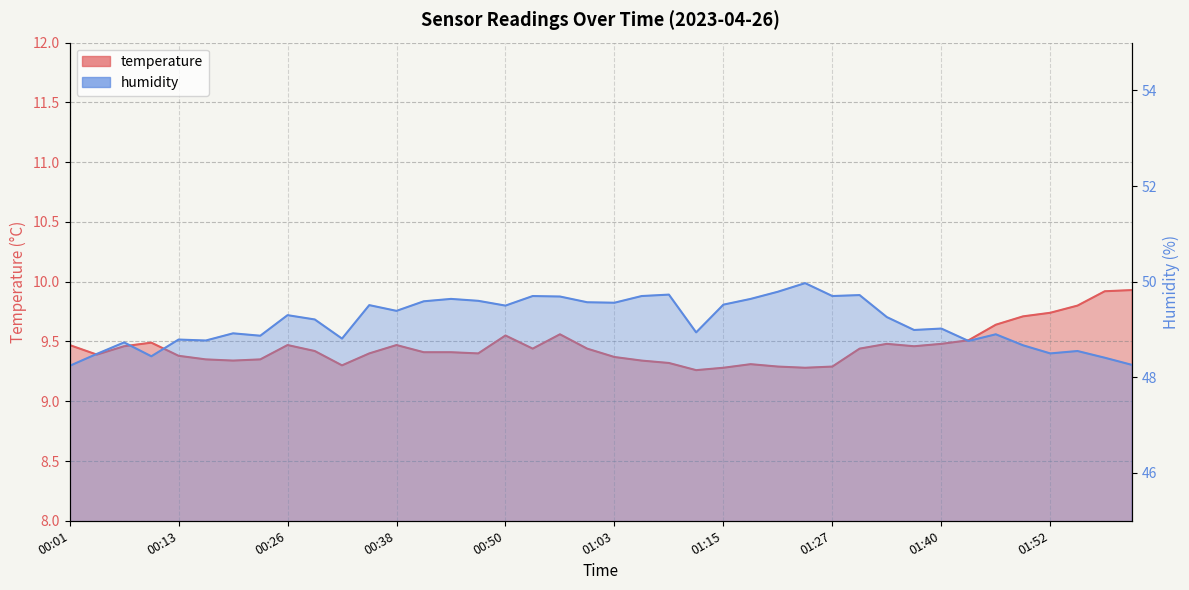

Reading right to left, list all the values displayed in this chart.

temperature: 02:01=9.9	01:58=9.9	01:55=9.8	01:52=9.7	01:49=9.7	01:46=9.6	01:43=9.5	01:40=9.5	01:37=9.5	01:34=9.5	01:30=9.4	01:27=9.3	01:24=9.3	01:21=9.3	01:18=9.3	01:15=9.3	01:12=9.3	01:09=9.3	01:06=9.3	01:03=9.4	01:00=9.4	00:56=9.6	00:53=9.4	00:50=9.6	00:47=9.4	00:44=9.4	00:41=9.4	00:38=9.5	00:35=9.4	00:32=9.3	00:29=9.4	00:26=9.5	00:23=9.3	00:19=9.3	00:16=9.3	00:13=9.4	00:10=9.5	00:07=9.5	00:04=9.4	00:01=9.5
humidity: 02:01=48.3	01:58=48.4	01:55=48.5	01:52=48.5	01:49=48.7	01:46=48.9	01:43=48.8	01:40=49.0	01:37=49.0	01:34=49.3	01:30=49.7	01:27=49.7	01:24=50.0	01:21=49.8	01:18=49.6	01:15=49.5	01:12=48.9	01:09=49.7	01:06=49.7	01:03=49.6	01:00=49.6	00:56=49.7	00:53=49.7	00:50=49.5	00:47=49.6	00:44=49.6	00:41=49.6	00:38=49.4	00:35=49.5	00:32=48.8	00:29=49.2	00:26=49.3	00:23=48.9	00:19=48.9	00:16=48.8	00:13=48.8	00:10=48.4	00:07=48.7	00:04=48.5	00:01=48.2